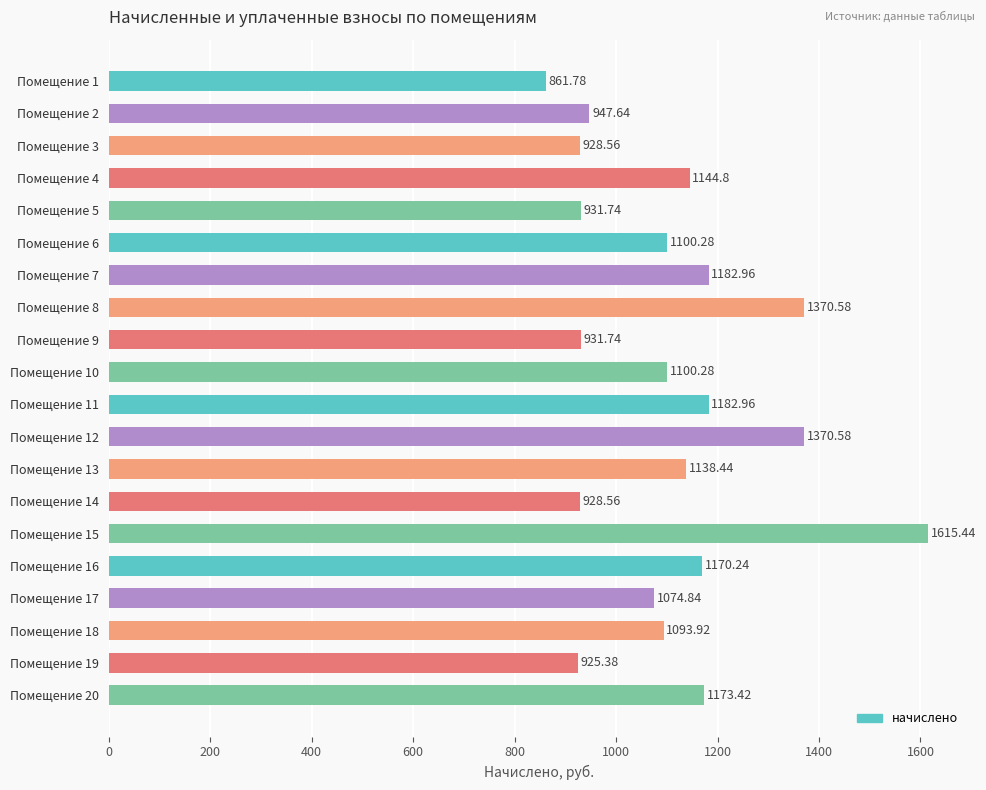

Which has a higher value, Помещение 13 or Помещение 2?

Помещение 13